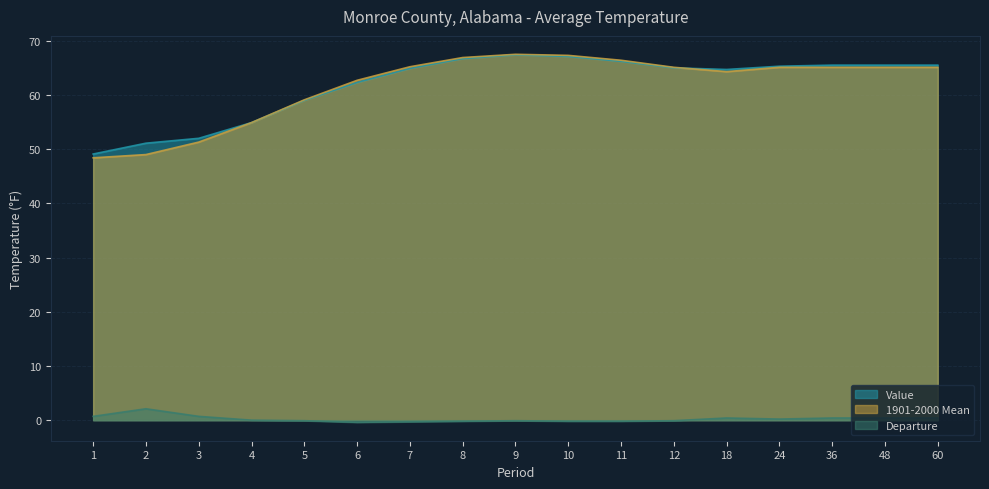

Reading left to right, transcribe all the data shown in this chart.

Value: 1=49.1	2=51.1	3=52.0	4=54.9	5=59.0	6=62.3	7=64.9	8=66.7	9=67.4	10=67.1	11=66.2	12=65.0	18=64.7	24=65.3	36=65.5	48=65.5	60=65.5
1901-2000 Mean: 1=48.4	2=49.0	3=51.3	4=54.9	5=59.1	6=62.7	7=65.2	8=66.9	9=67.5	10=67.3	11=66.4	12=65.1	18=64.3	24=65.1	36=65.1	48=65.1	60=65.1
Departure: 1=0.7	2=2.1	3=0.7	4=0.0	5=-0.1	6=-0.4	7=-0.3	8=-0.2	9=-0.1	10=-0.2	11=-0.2	12=-0.1	18=0.4	24=0.2	36=0.4	48=0.4	60=0.4